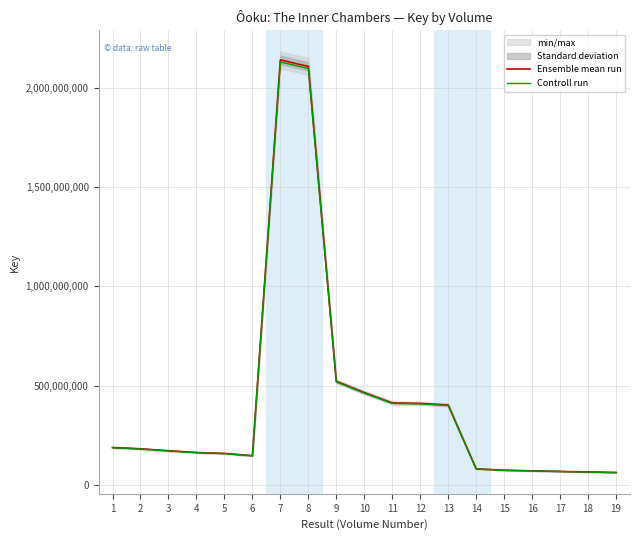

What are all the series names shown in the legend?

Ensemble mean run, Controll run